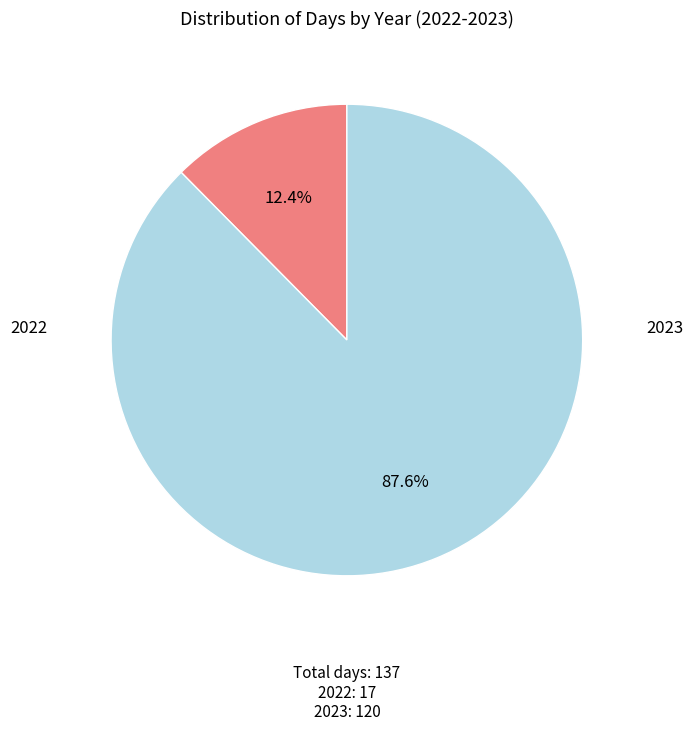

Count the number of slices in the pie.

2